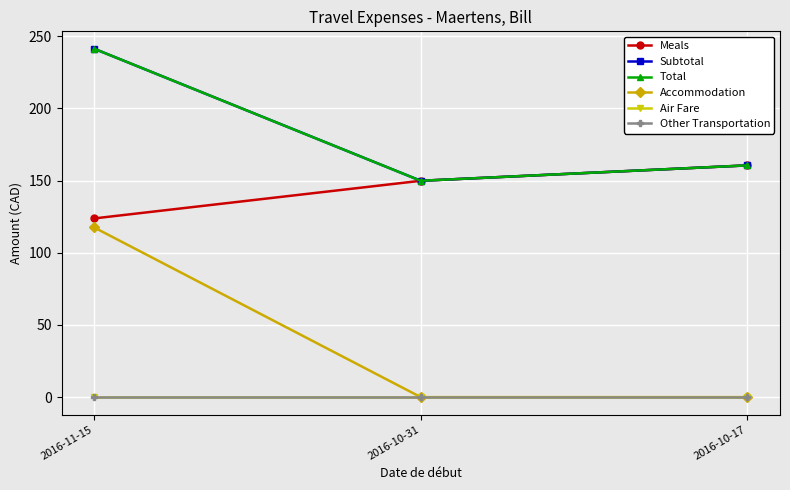

What is the total value across all series at 2016-11-15?

723.9